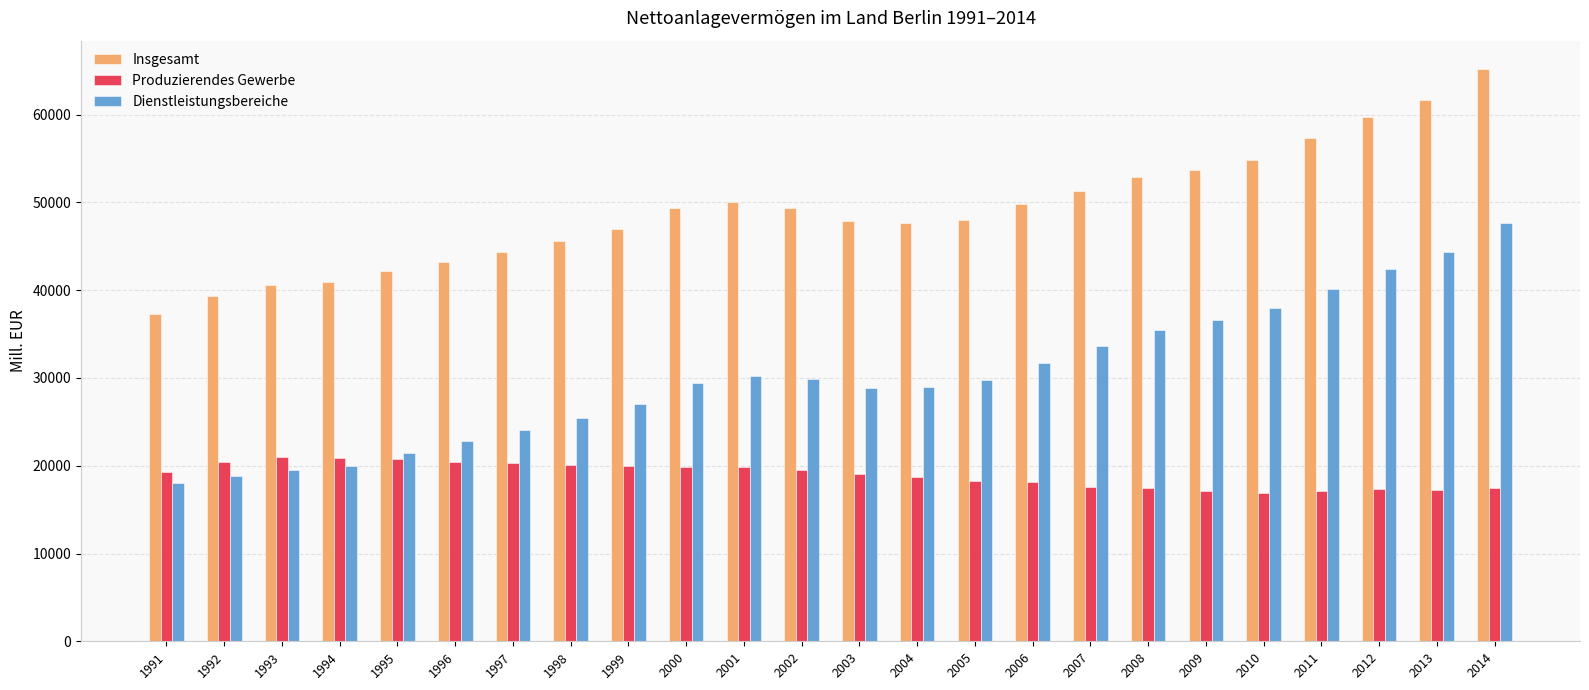

At which category is the sum across all series the highest?

2014